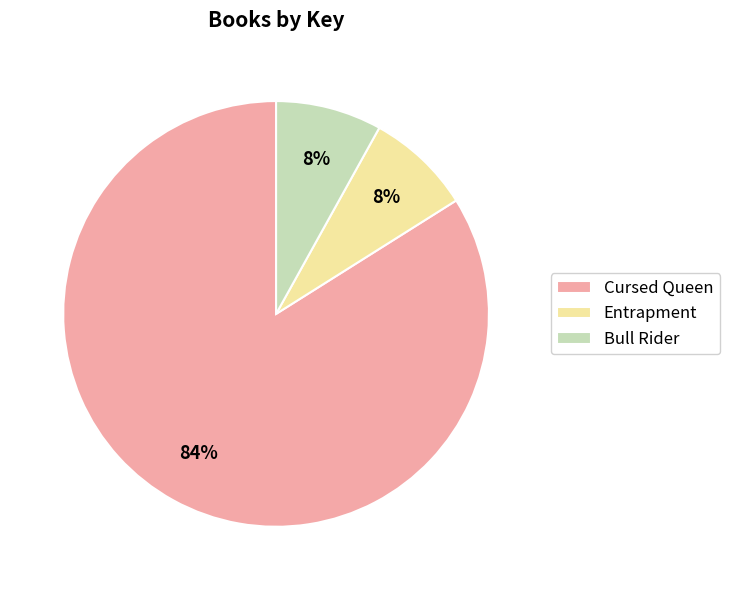

Which slice is the largest?

Cursed Queen